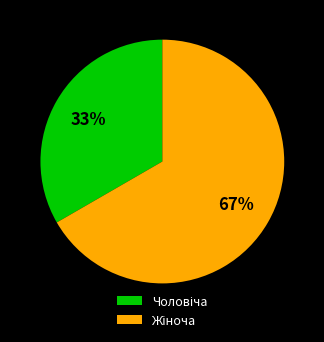

To the nearest percent, what is the average slice percentage?

50%